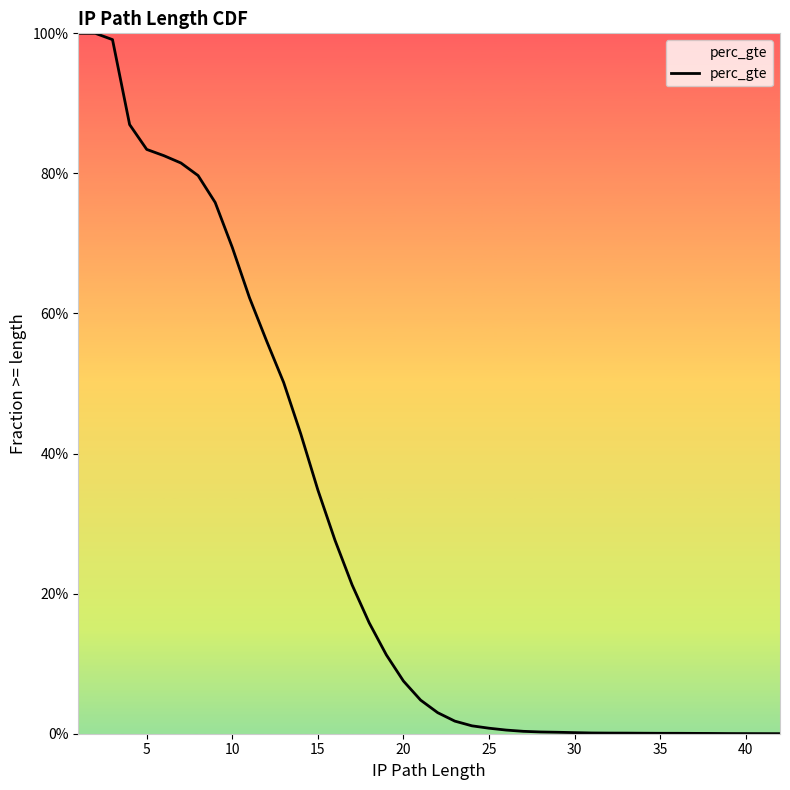

Does the chart have visible grid lines?

No